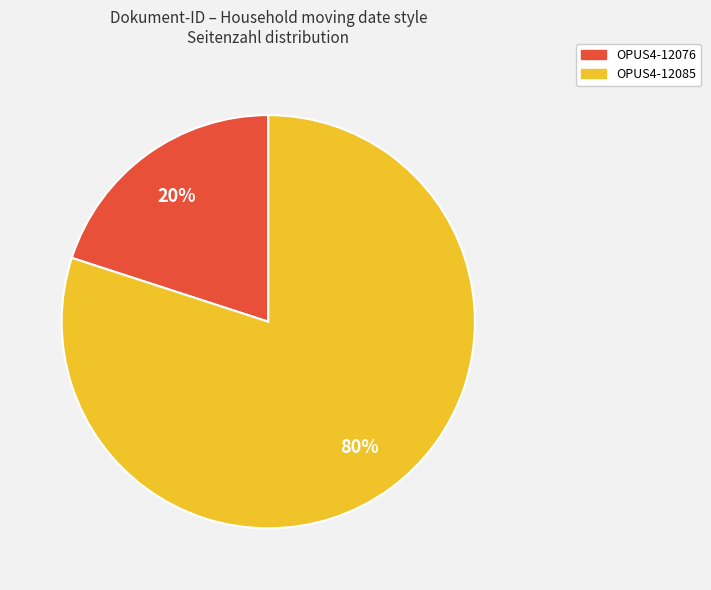

Approximately how many times larger is the value at OPUS4-12085 compared to OPUS4-12076?

4.0